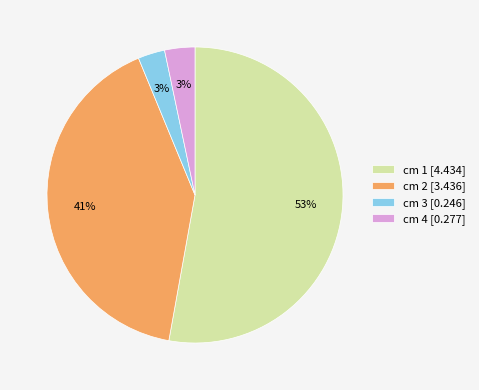

Which slice represents more than half of the pie?

cm 1 [4.434]